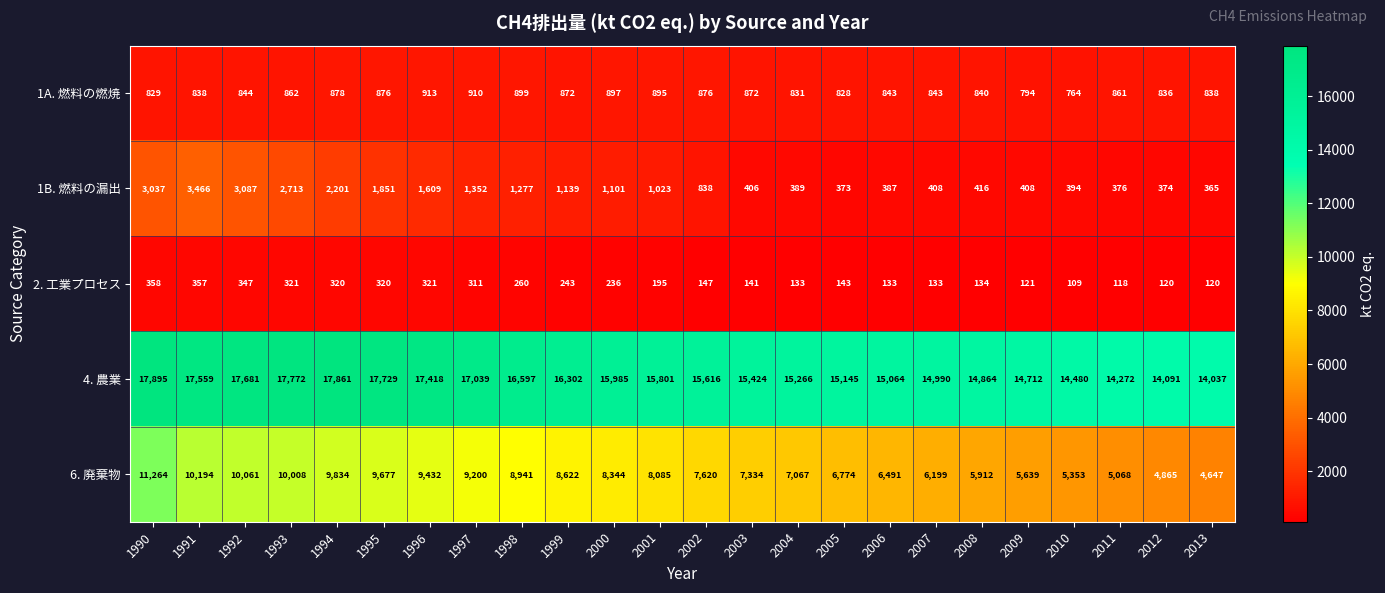

How many categories are shown in the chart?

24